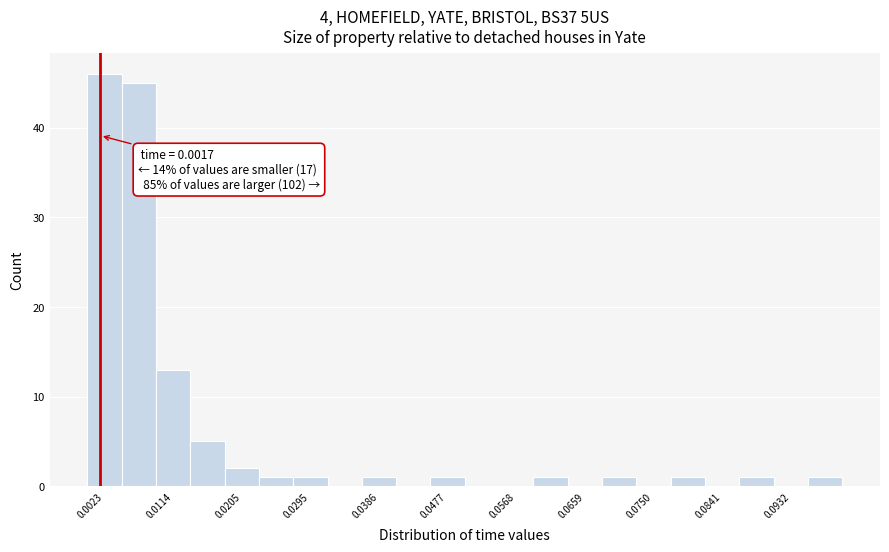

Over which range of the x-axis is the bar tallest?

0.000 to 0.005